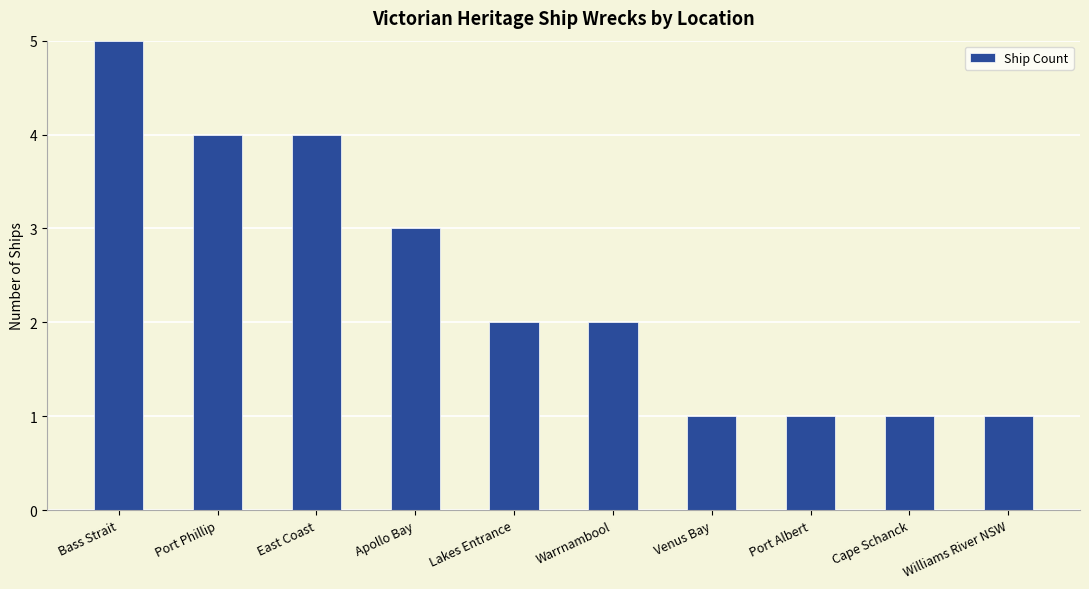

What is the greatest value displayed?

5